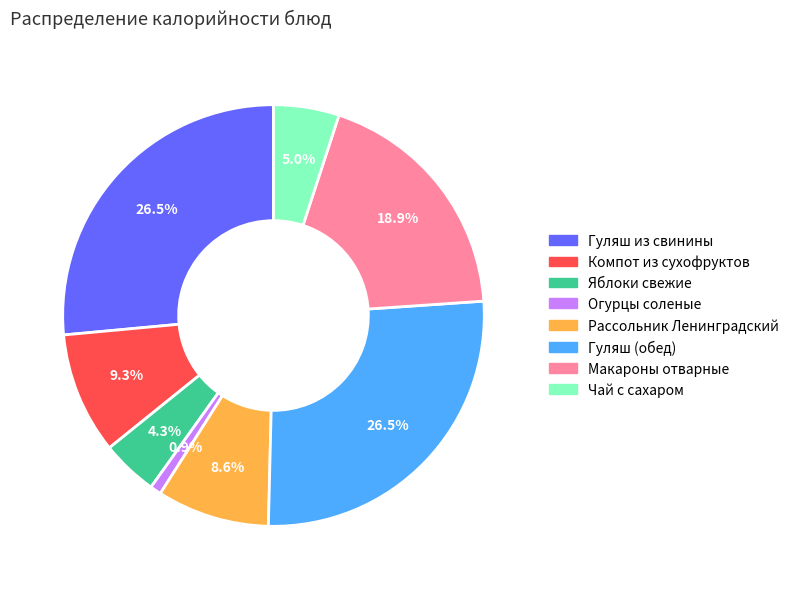

Count the number of slices in the pie.

8